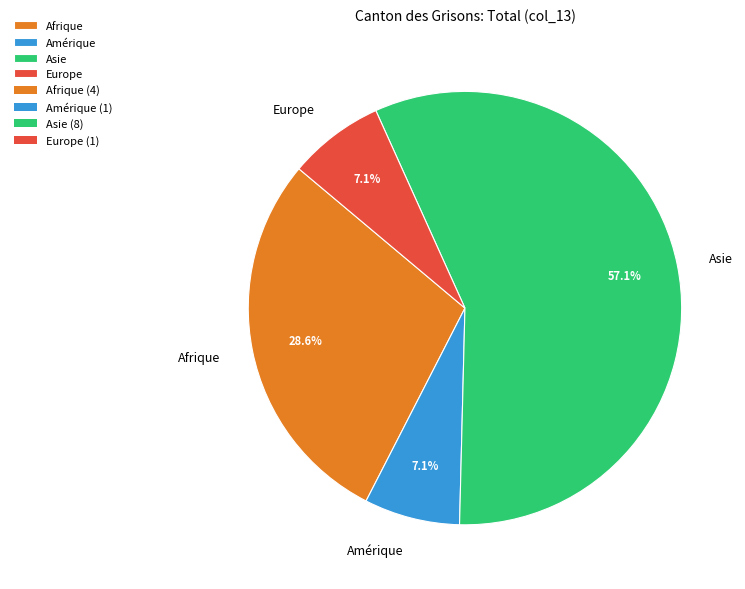

Does Asie account for over 50% of the chart?

Yes